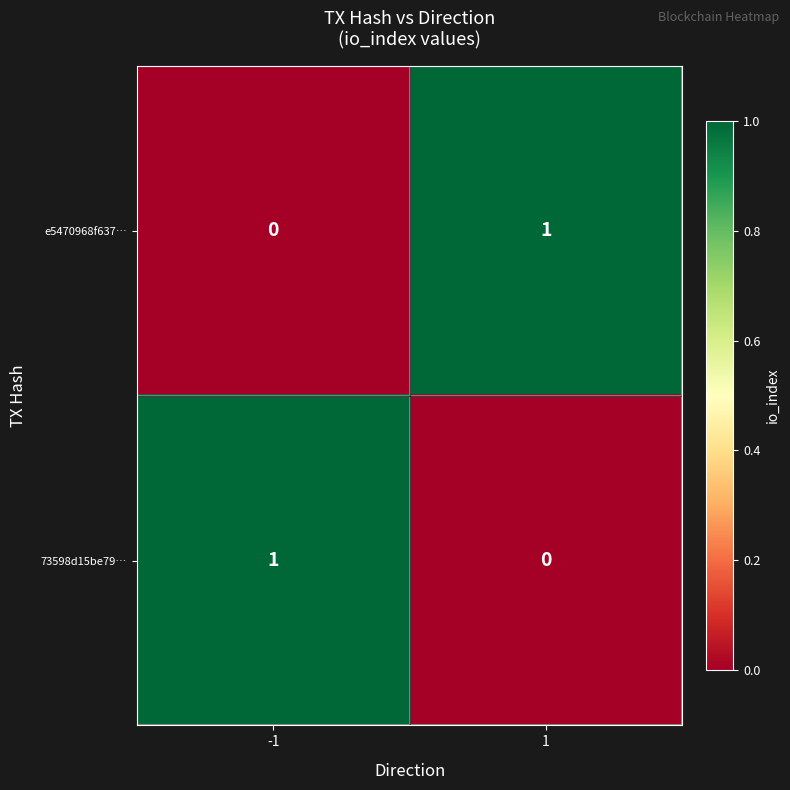

Is it true that 73598d15be79… equals 1 at -1?

True